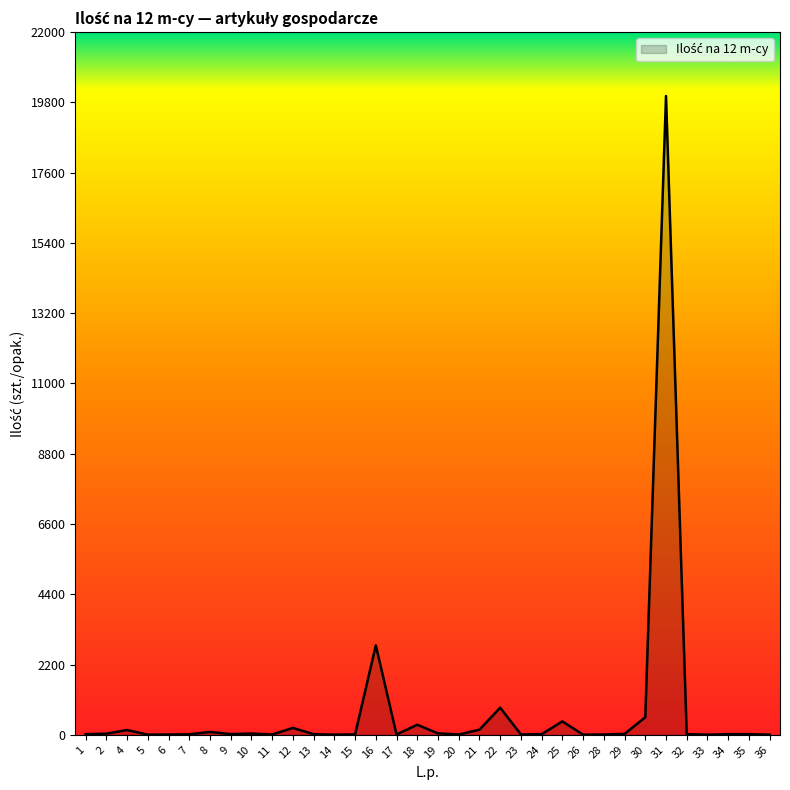

What is the greatest value displayed?

20000